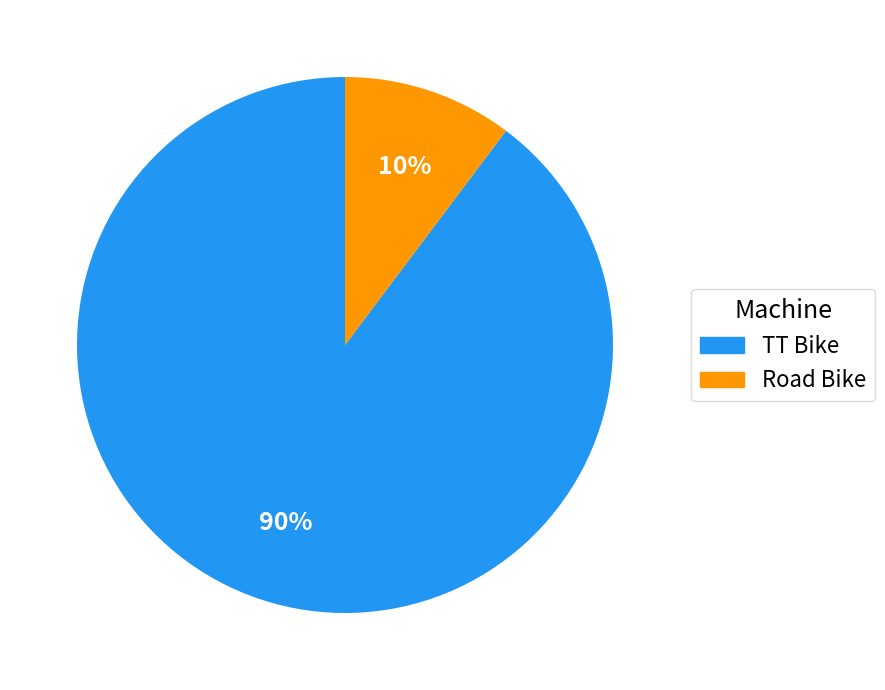

The TT Bike slice represents 90% of the pie. True or false?

True